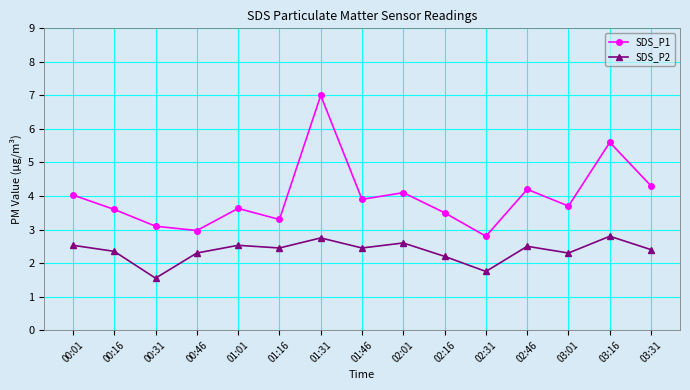

List the series in order of their peak value, highest first.

SDS_P1, SDS_P2